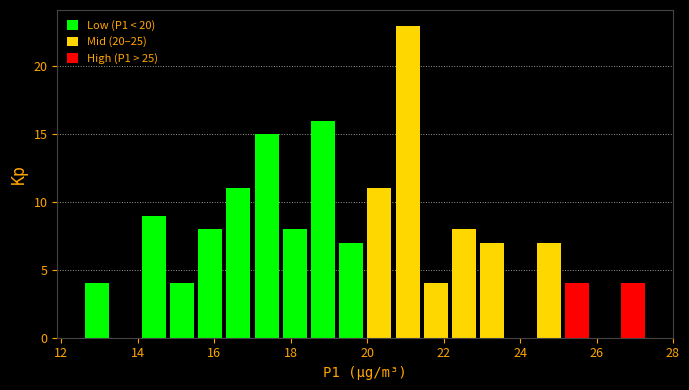

Read against the x-axis, roughly where is the centre of the tallest bar?

21.0